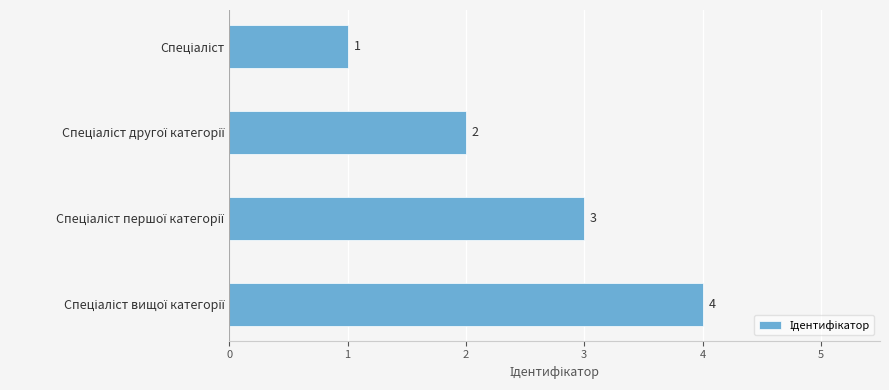

What is the greatest value displayed?

4